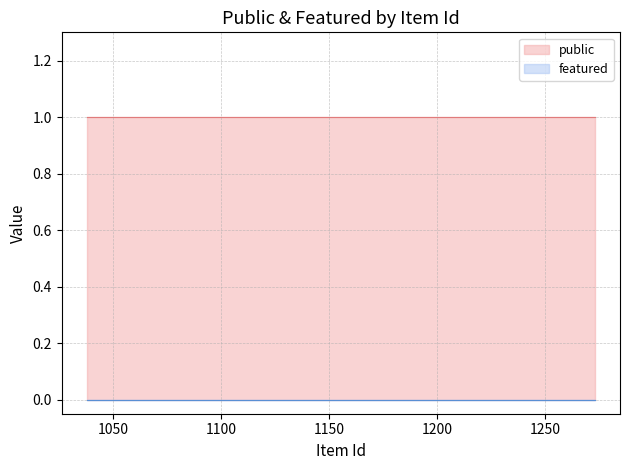

Does the chart have visible grid lines?

Yes